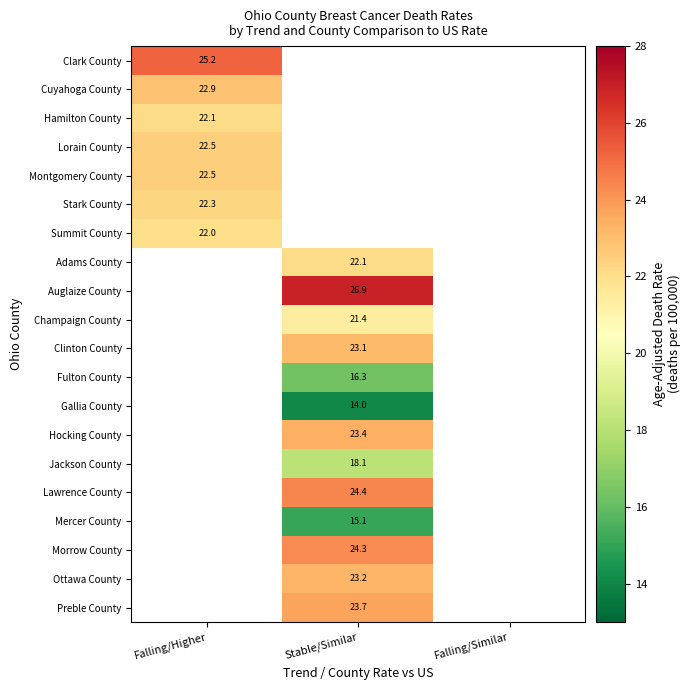

The Hamilton County series shows 5.8 at Falling/Higher. True or false?

False